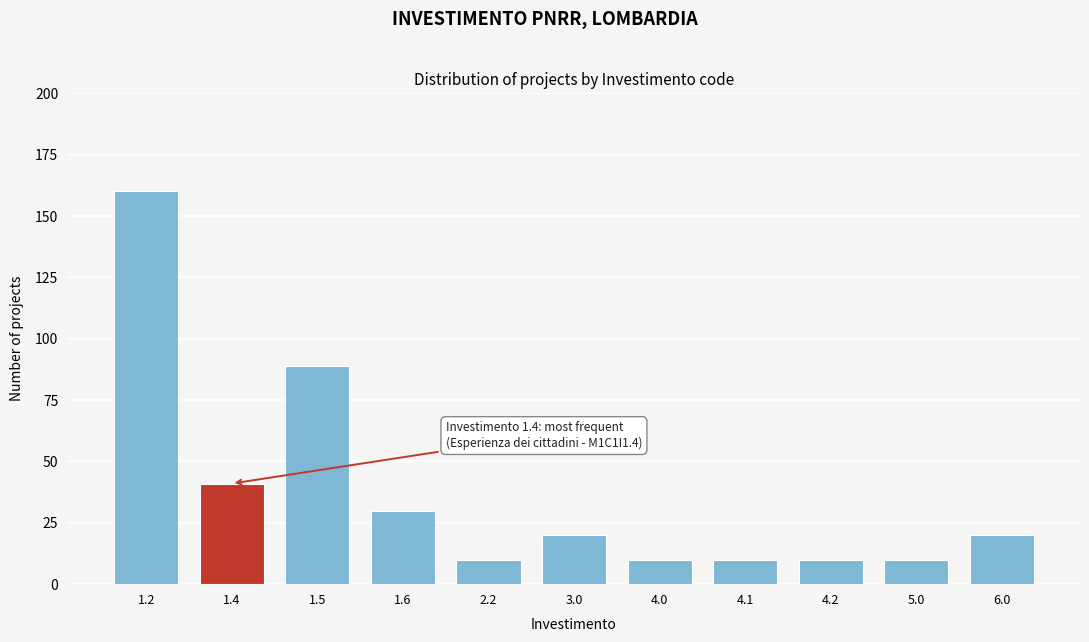

Reading left to right, list all the values displayed in this chart.

160	41	89	30	10	20	10	10	10	10	20